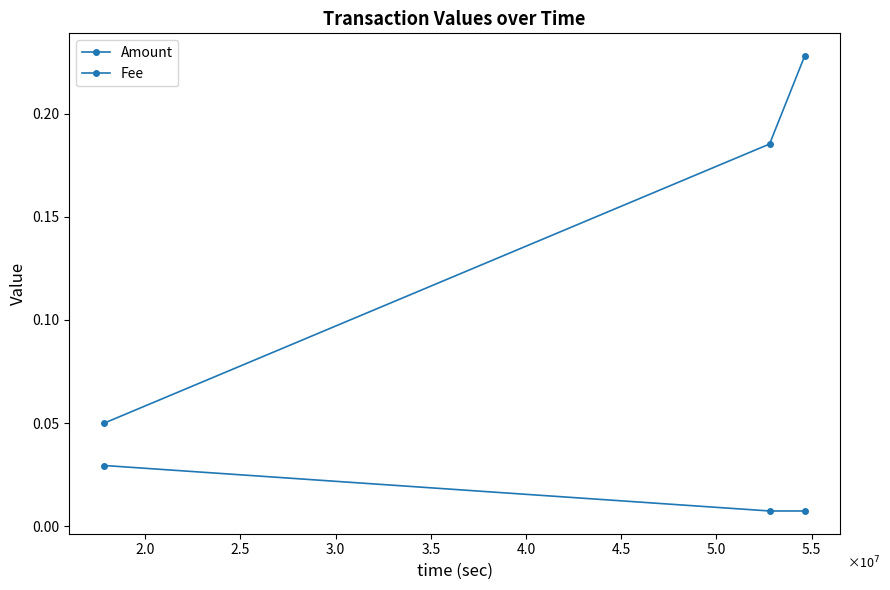

How many lines are shown in the chart?

2